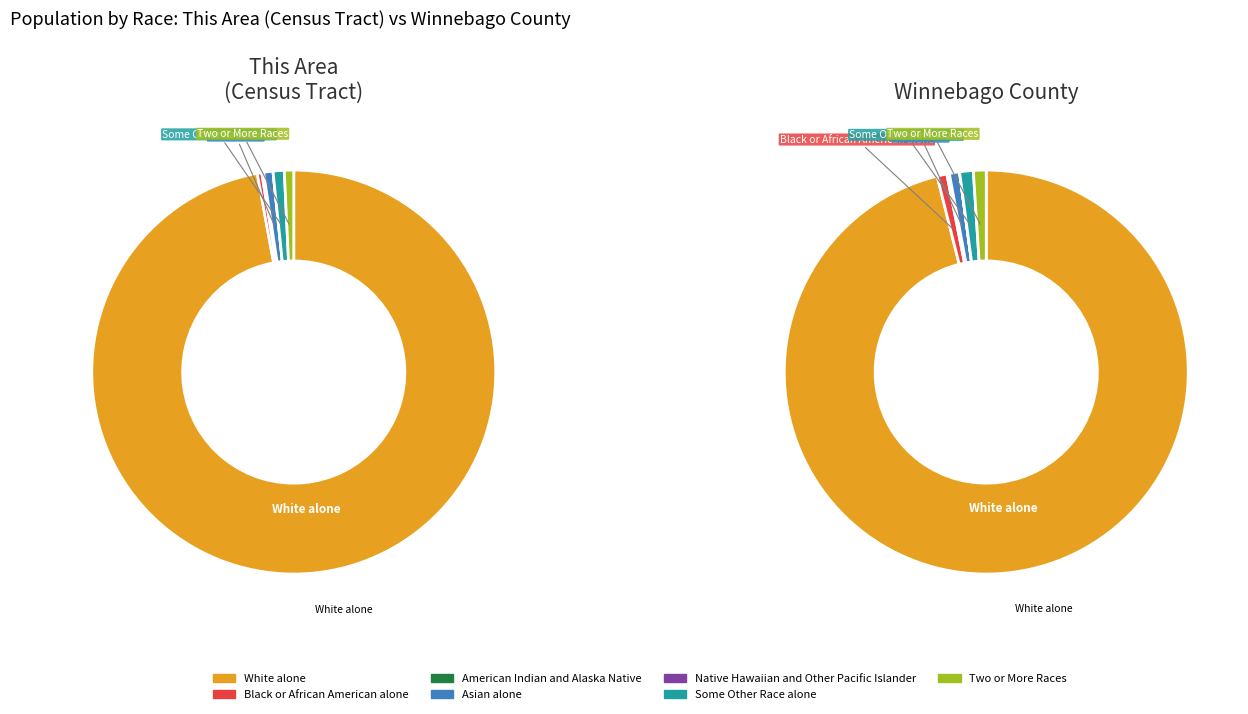

Which slice is the smallest?

Native Hawaiian and Other Pacific Islander